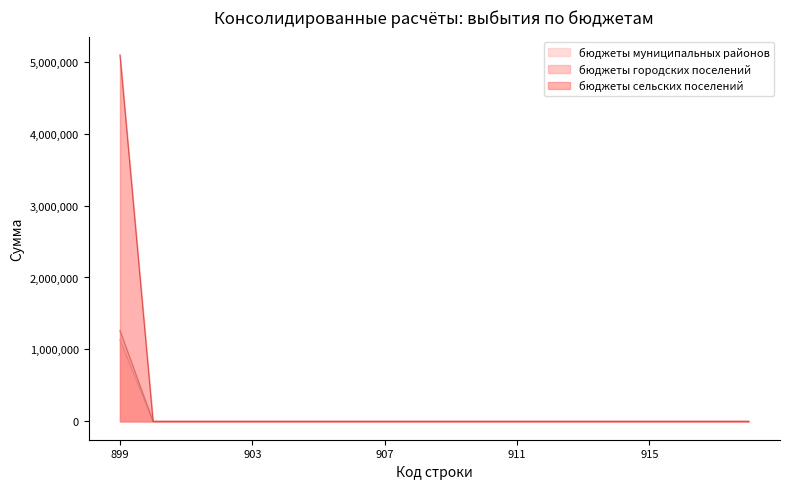

Where is бюджеты городских поселений nearest to the value 631125?

899